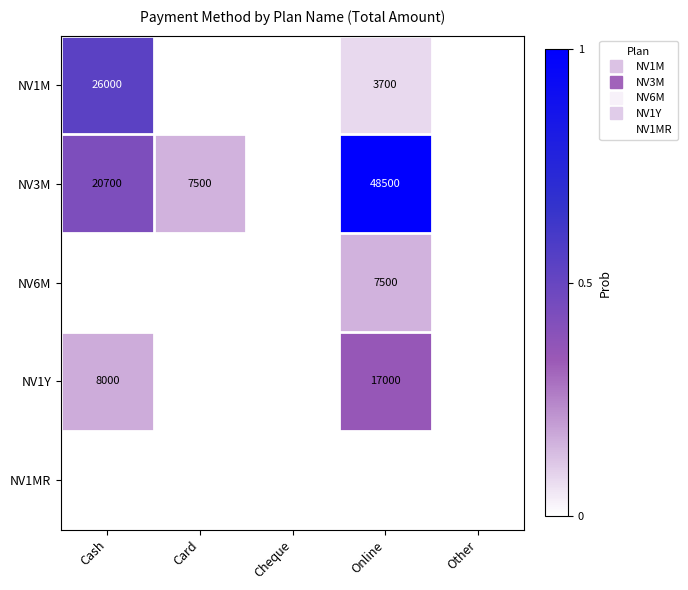

How many distinct data groups are displayed?

5